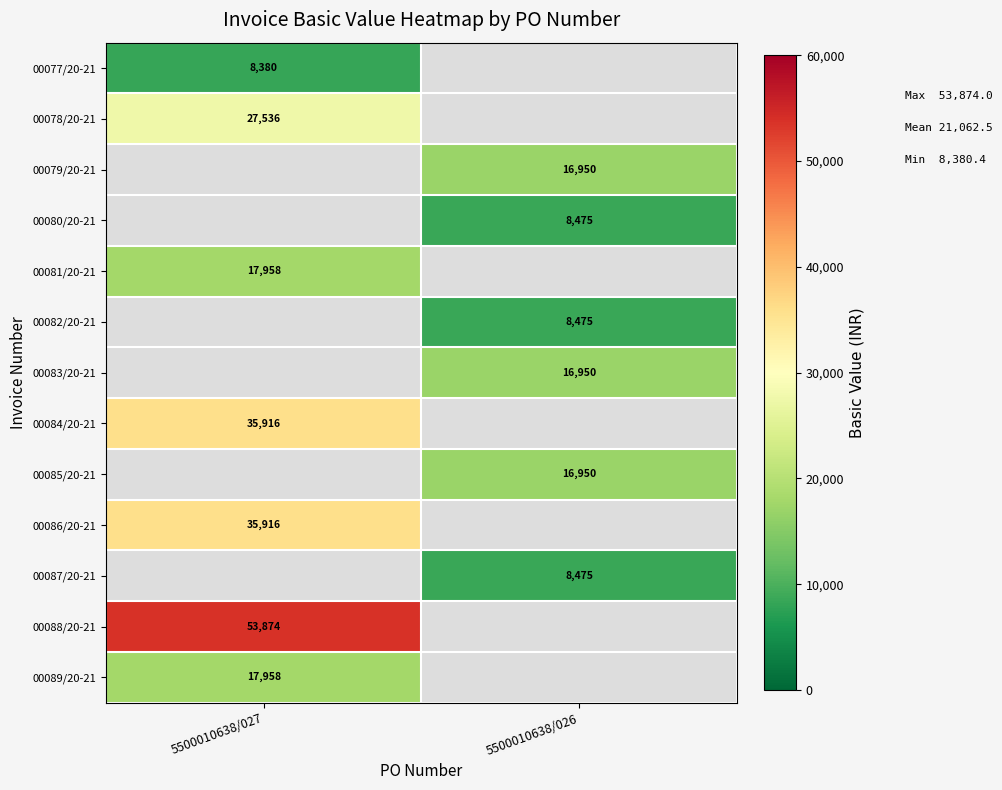

Is it true that 00086/20-21 equals 35916.0 at 5500010638/027?

True